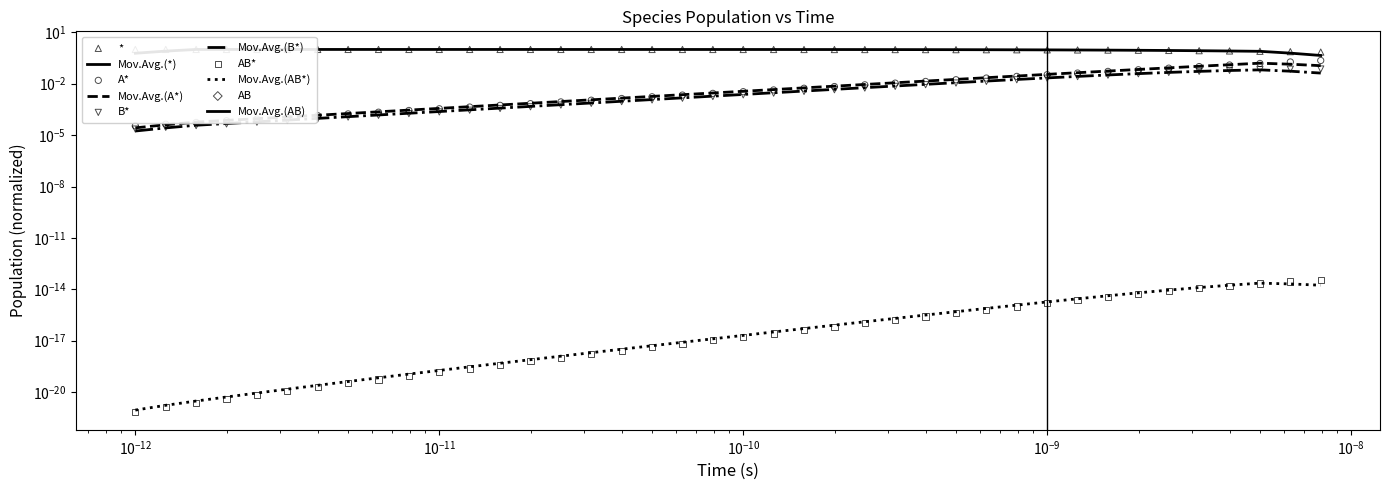

At how many categories does at least one series exceed 0?

40